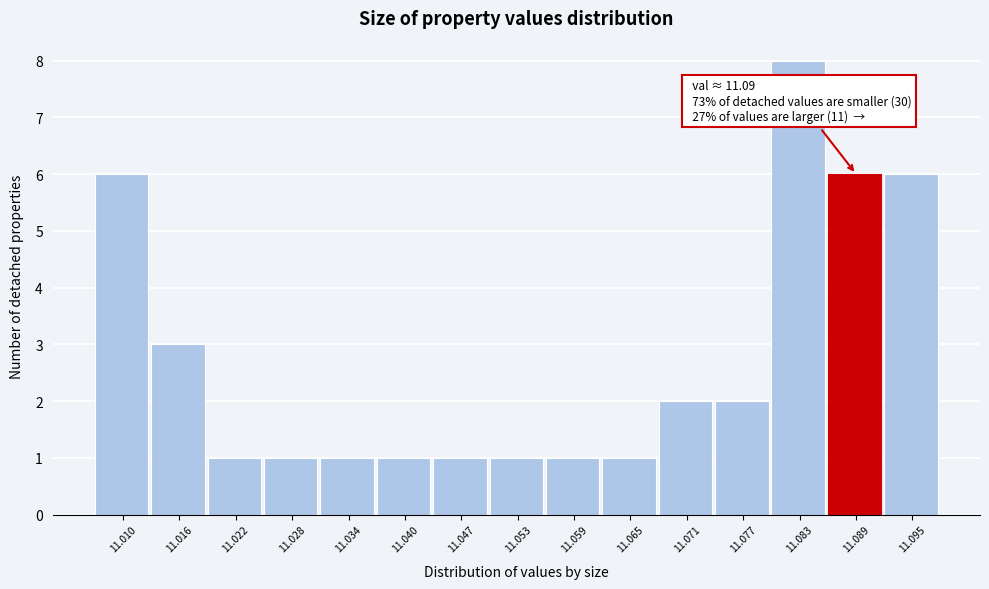

Reading left to right, what are all the values shown in this chart?

6	3	1	1	1	1	1	1	1	1	2	2	8	6	6